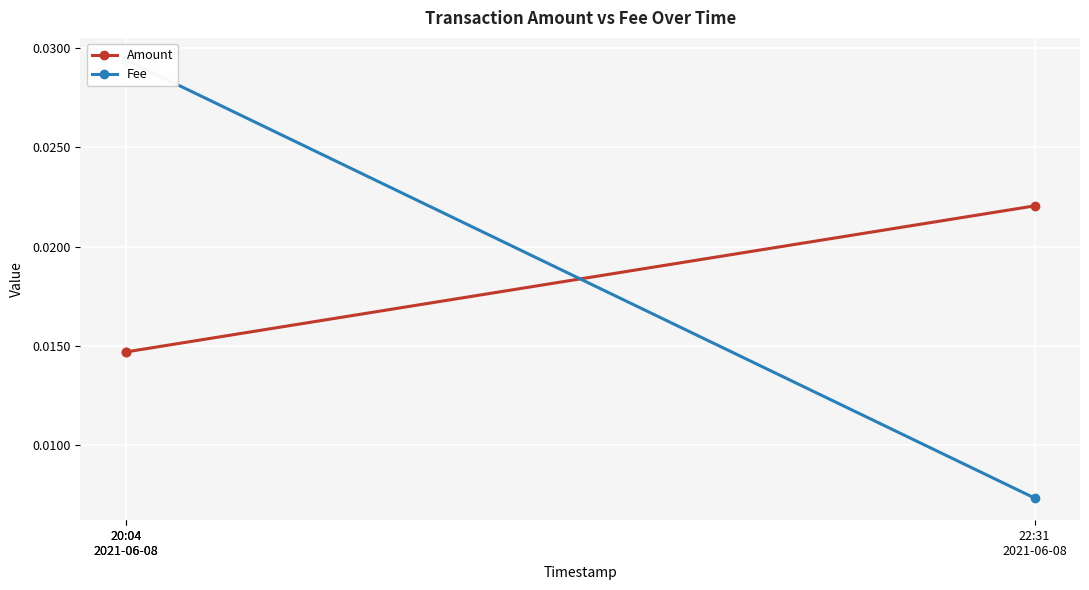

List the series in order of their overall mean, lowest first.

Amount, Fee